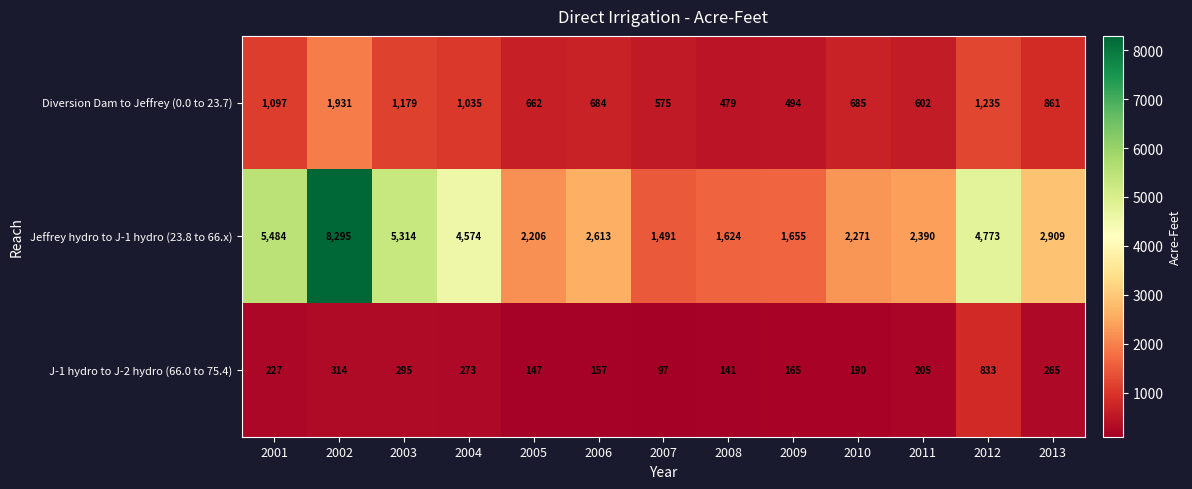

List the series in order of their overall mean, highest first.

Jeffrey hydro to J-1 hydro (23.8 to 66.x), Diversion Dam to Jeffrey (0.0 to 23.7), J-1 hydro to J-2 hydro (66.0 to 75.4)